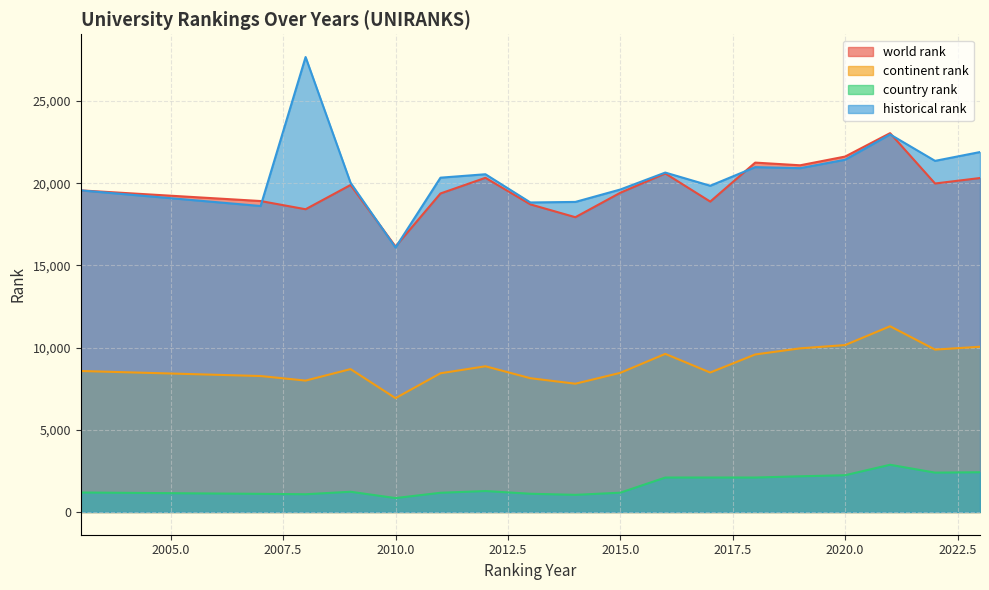

How many lines are shown in the chart?

4